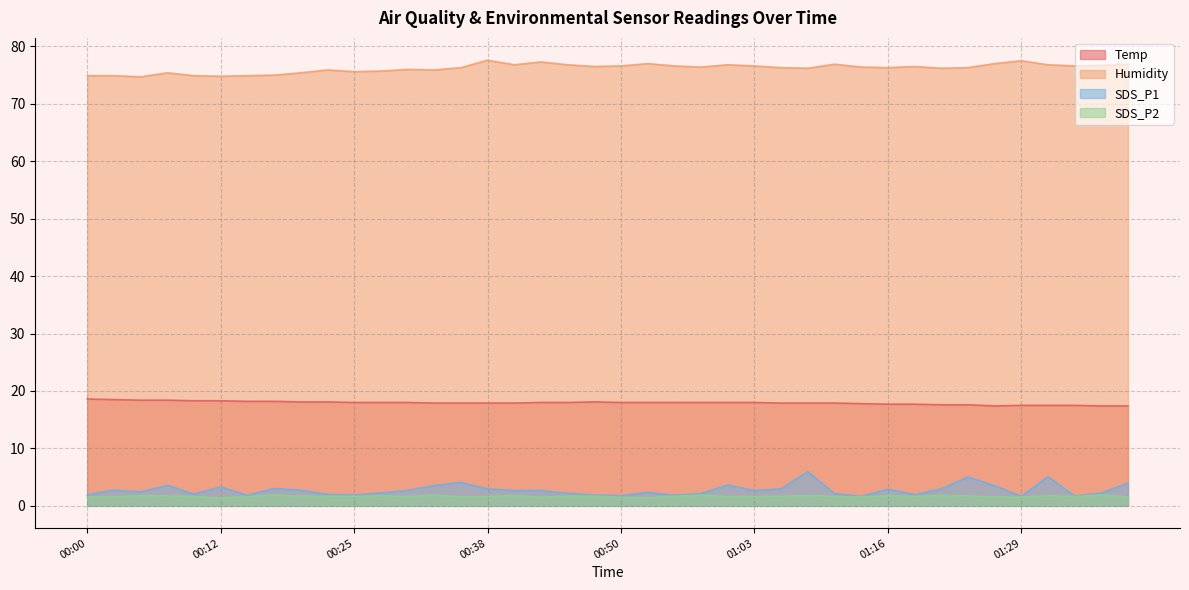

At 00:07, list the series in order from smallest to largest.

SDS_P2, SDS_P1, Temp, Humidity